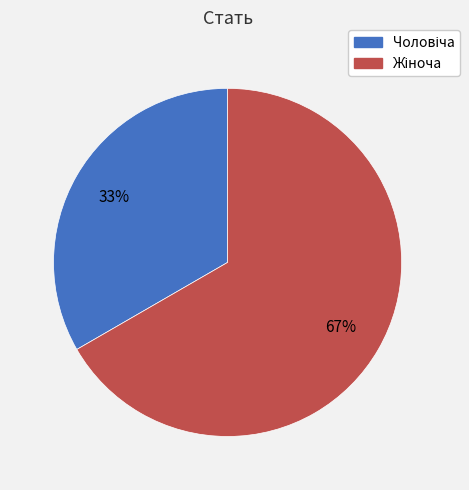

To the nearest percent, what is the average slice percentage?

50%